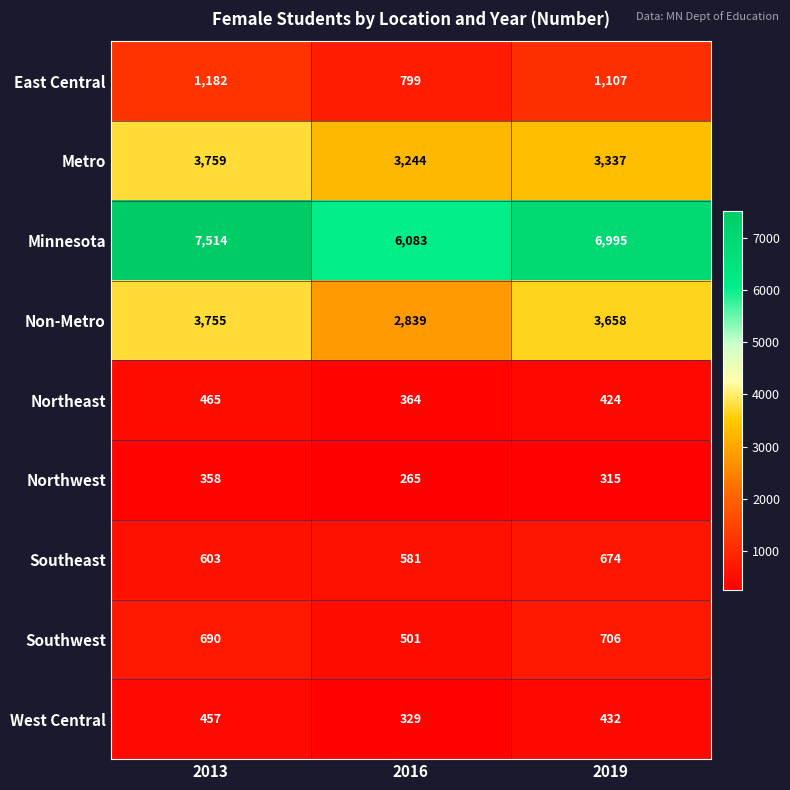

True or false: Minnesota has a value of 10348 at 2016.

False